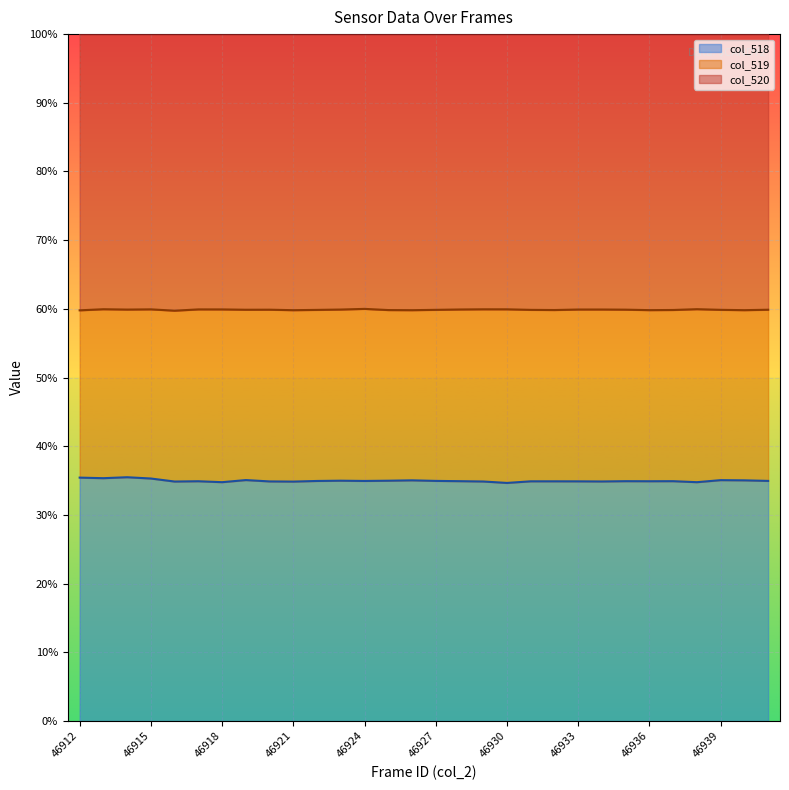

The value of col_519 at 46935 is 59.9. True or false?

True